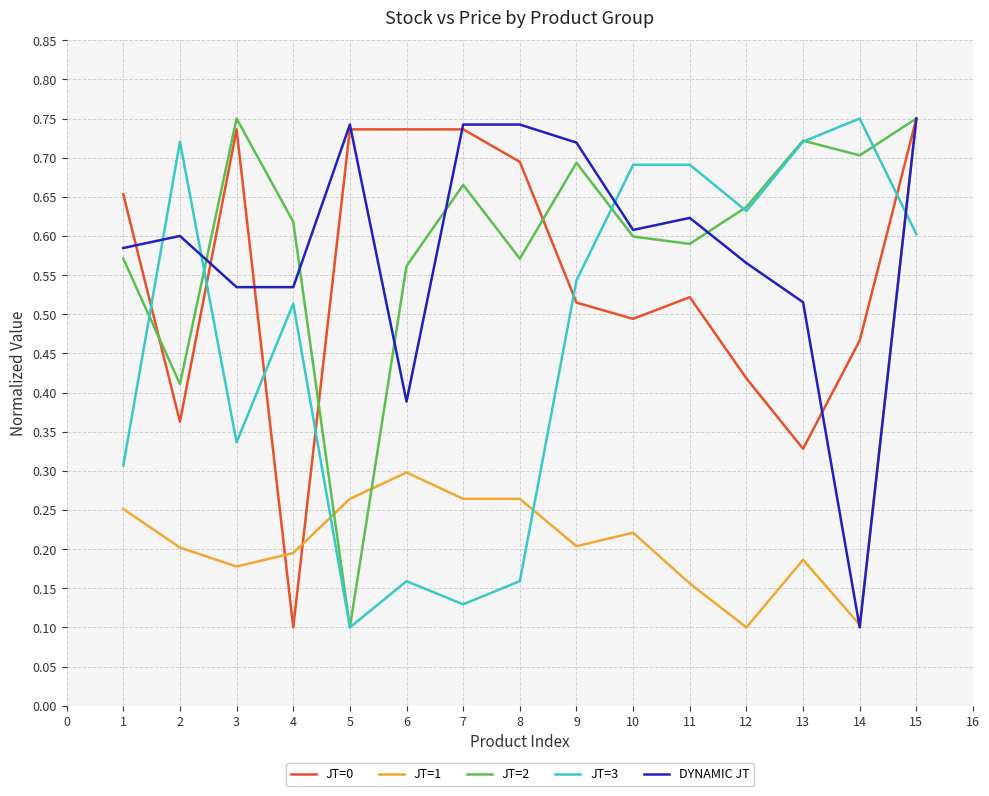

Between 1 and 7, which series saw the biggest shift?

JT=3